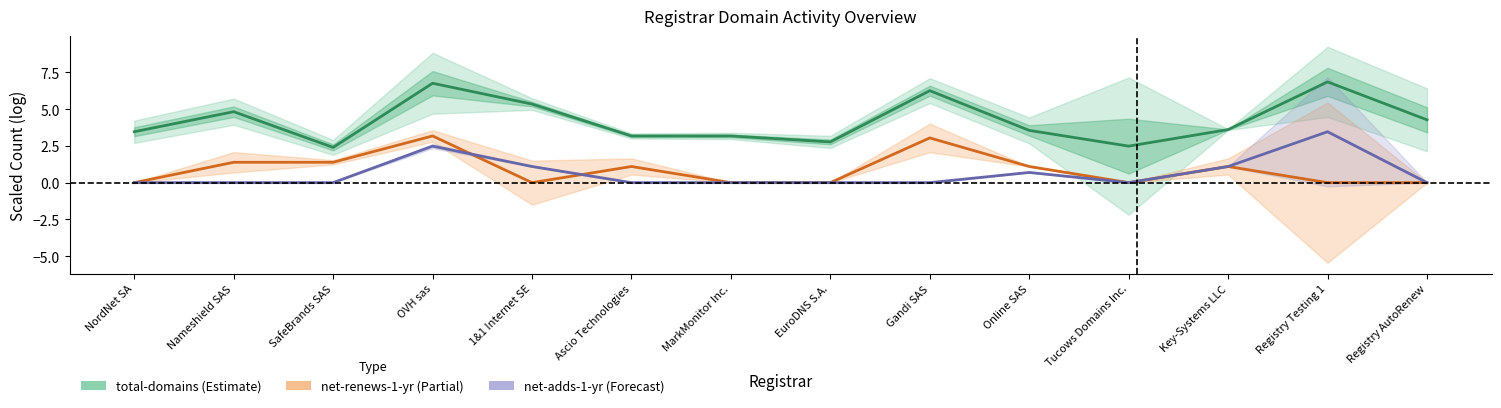

Is it true that the value at EuroDNS S.A. is 2.8?

True